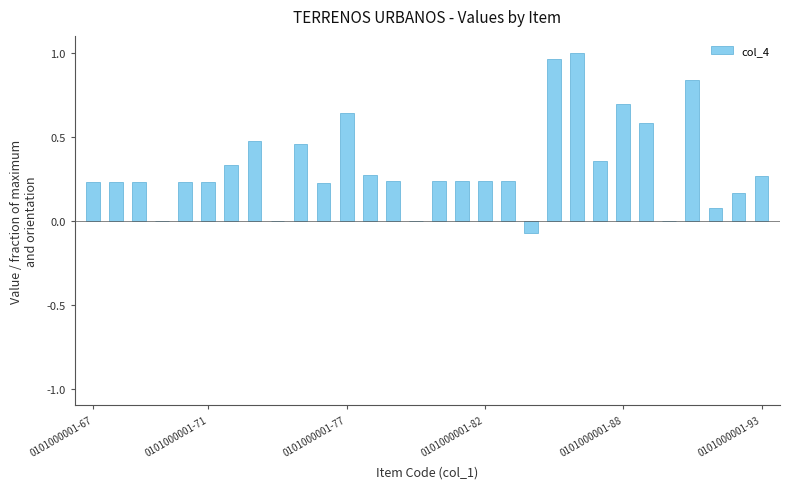

How many series are shown in this chart?

1